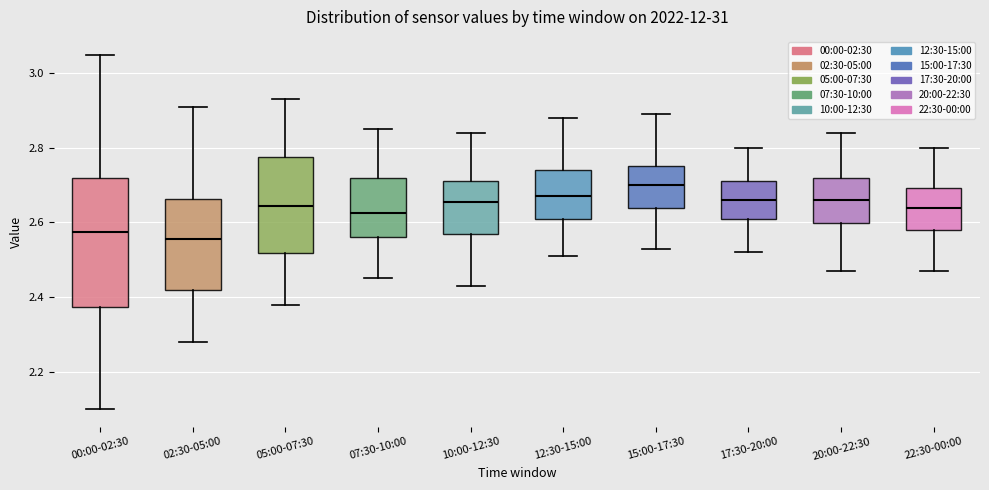

Reading left to right, read every box against the y-axis: the position of its median line, the range the box covers, and the ends of its whiskers. The values are not printed on the chart, so give them approximately, as read against the axis.

00:00-02:30: median 2.58, box 2.38 to 2.72, whiskers 2.10 to 3.06
02:30-05:00: median 2.56, box 2.42 to 2.66, whiskers 2.28 to 2.92
05:00-07:30: median 2.64, box 2.52 to 2.78, whiskers 2.38 to 2.94
07:30-10:00: median 2.62, box 2.56 to 2.72, whiskers 2.46 to 2.86
10:00-12:30: median 2.66, box 2.58 to 2.72, whiskers 2.44 to 2.84
12:30-15:00: median 2.68, box 2.62 to 2.74, whiskers 2.52 to 2.88
15:00-17:30: median 2.70, box 2.64 to 2.76, whiskers 2.54 to 2.90
17:30-20:00: median 2.66, box 2.62 to 2.72, whiskers 2.52 to 2.80
20:00-22:30: median 2.66, box 2.60 to 2.72, whiskers 2.48 to 2.84
22:30-00:00: median 2.64, box 2.58 to 2.70, whiskers 2.48 to 2.80